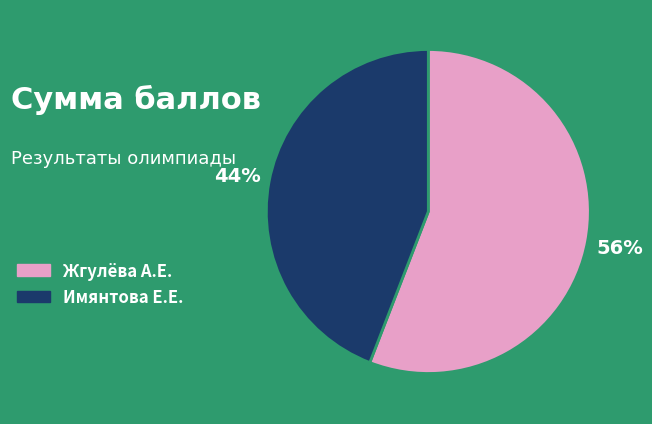

Is there any slice that represents more than half of the pie?

Yes